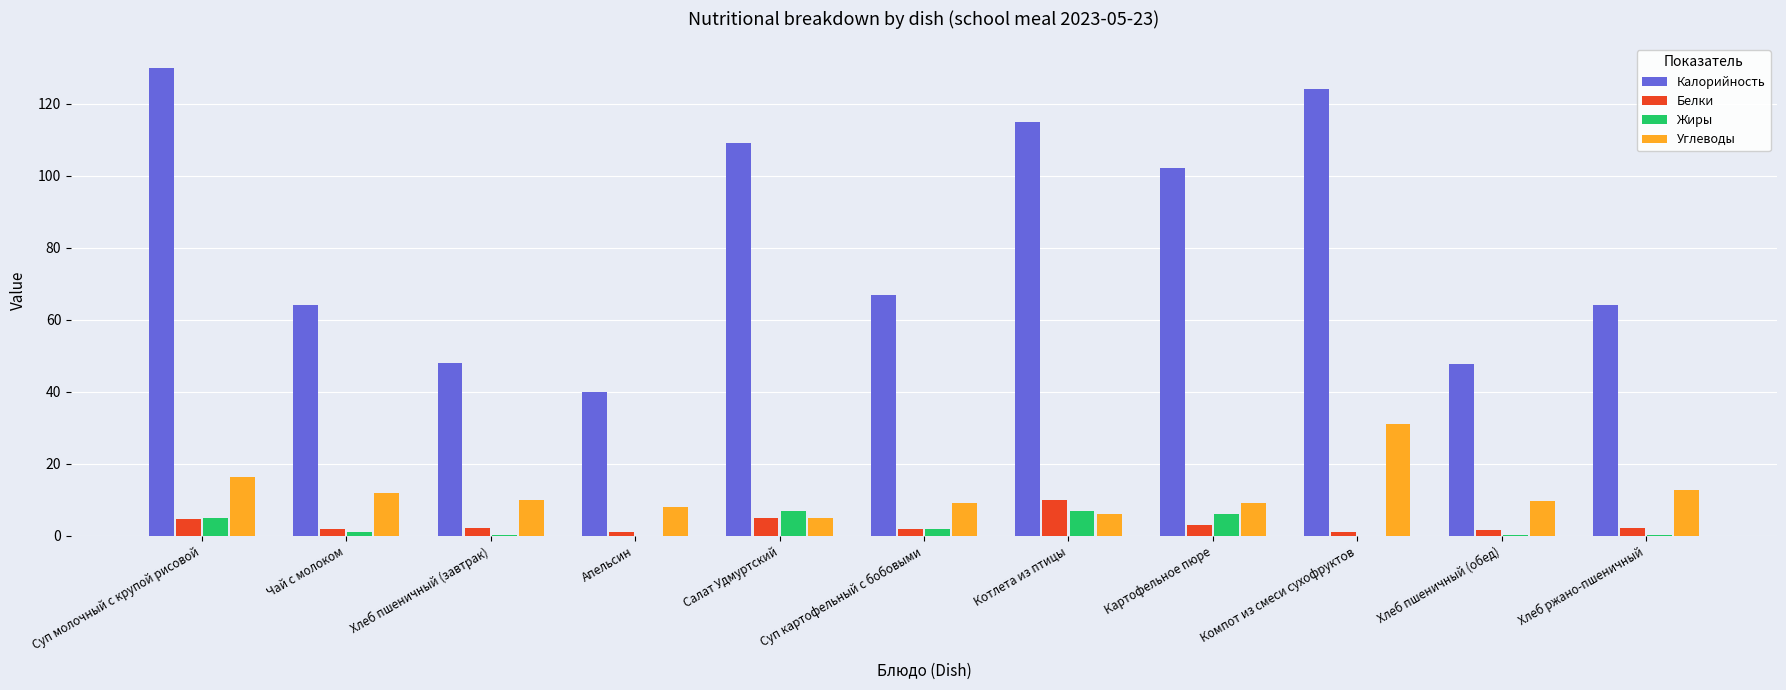

Does the chart contain stacked bars?

No